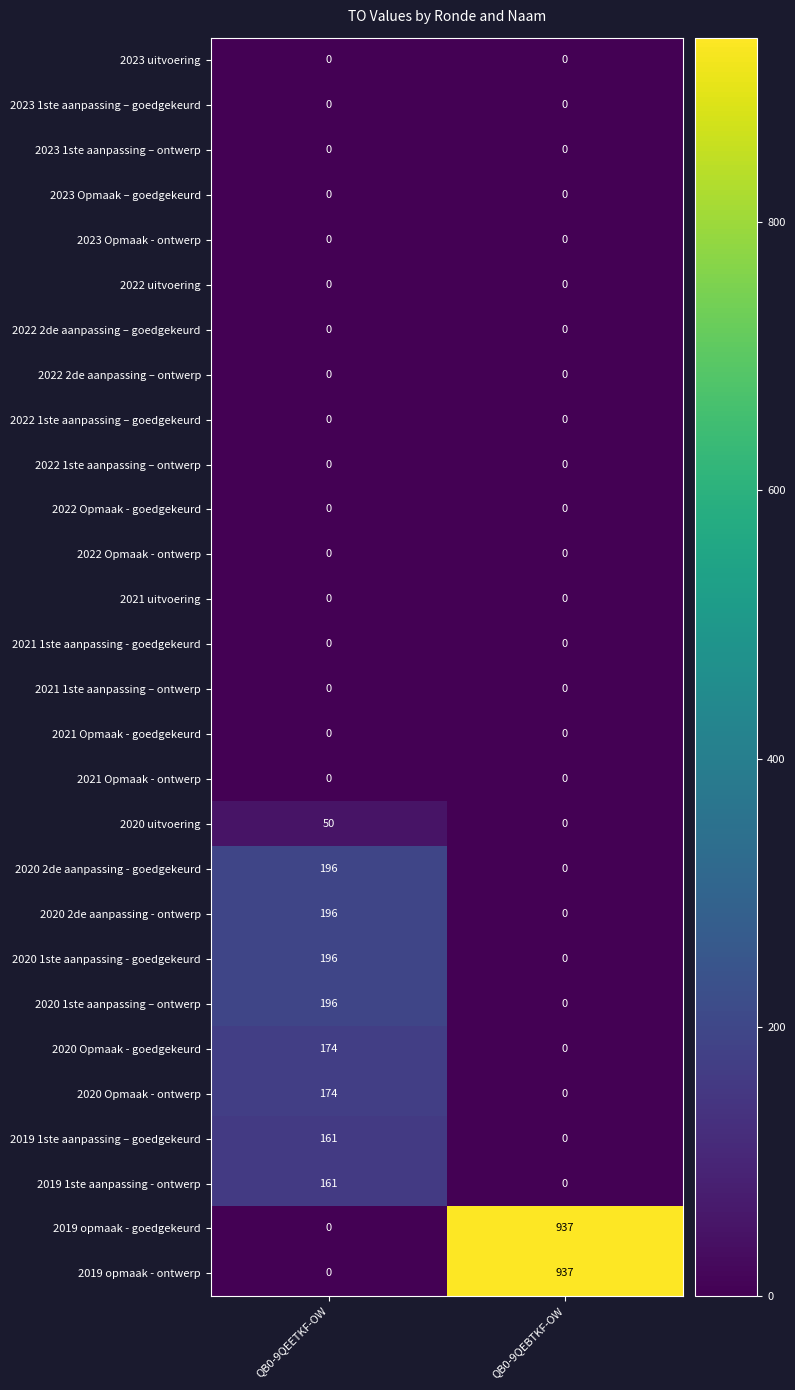

Which category has the lowest value in the 2019 opmaak - ontwerp series?

QB0-9QEETKF-OW